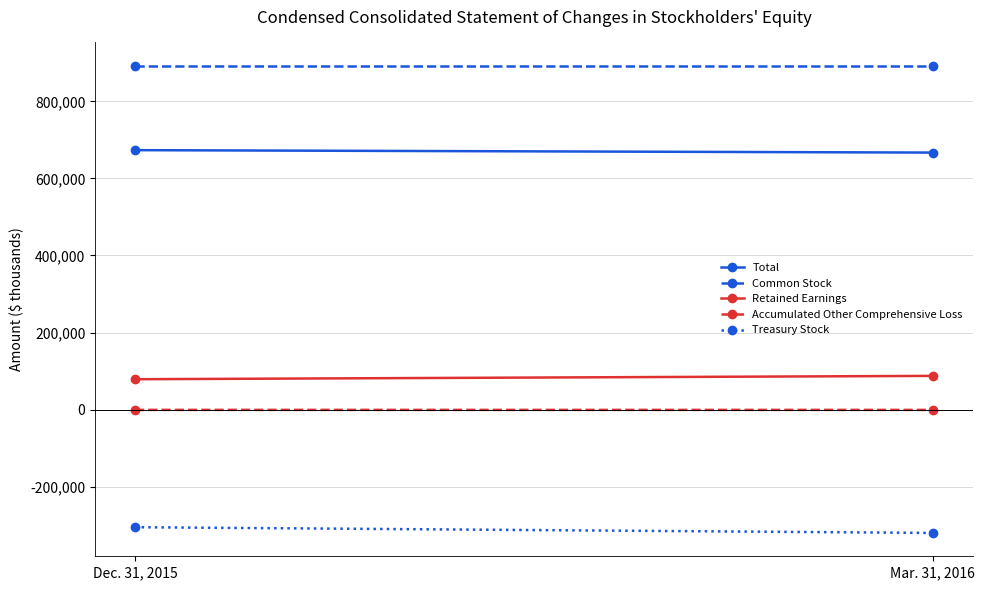

Which category has the highest value in the Accumulated Other Comprehensive Loss series?

Dec. 31, 2015